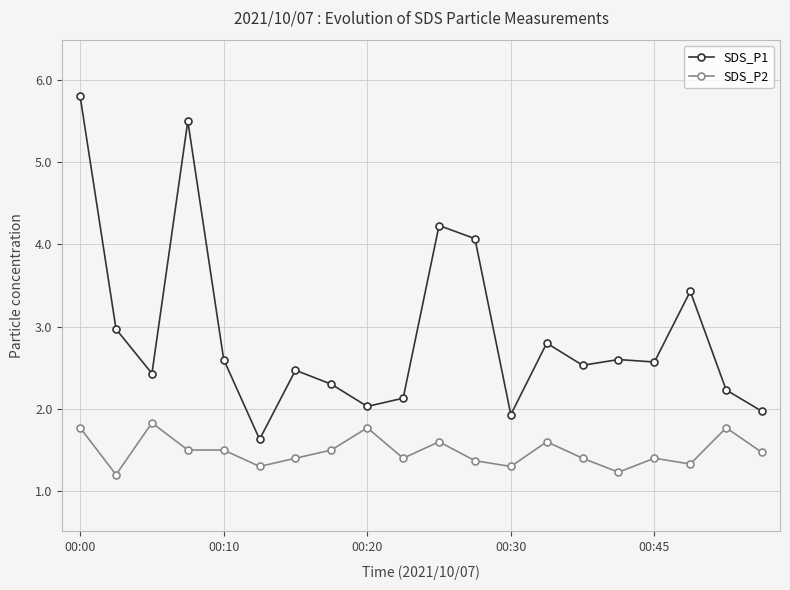

What is the smallest value displayed?

1.2